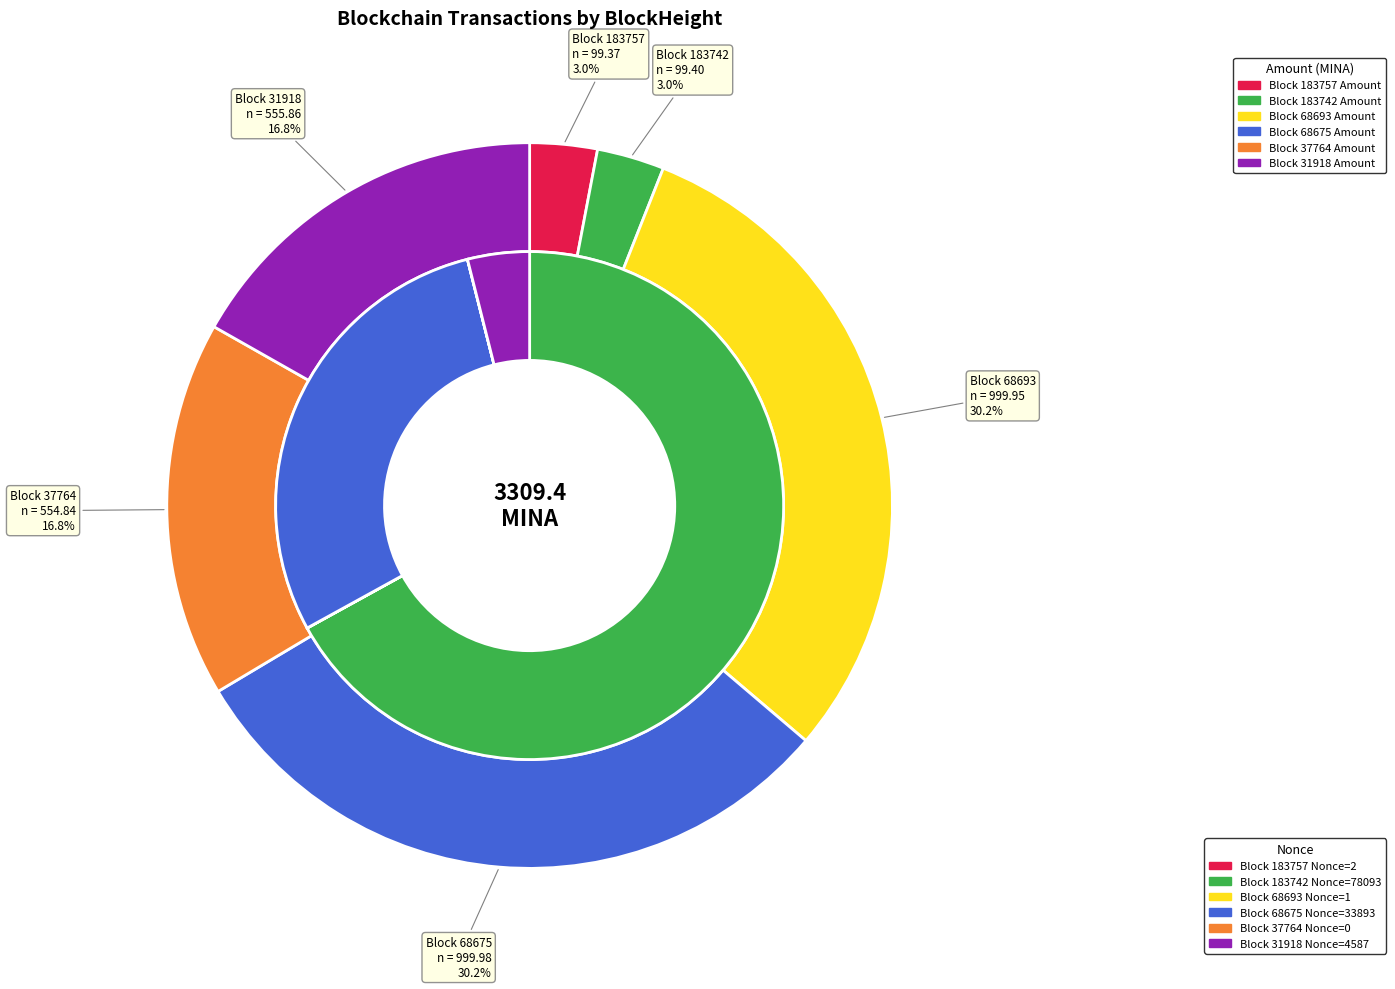

Count the number of slices in the pie.

6